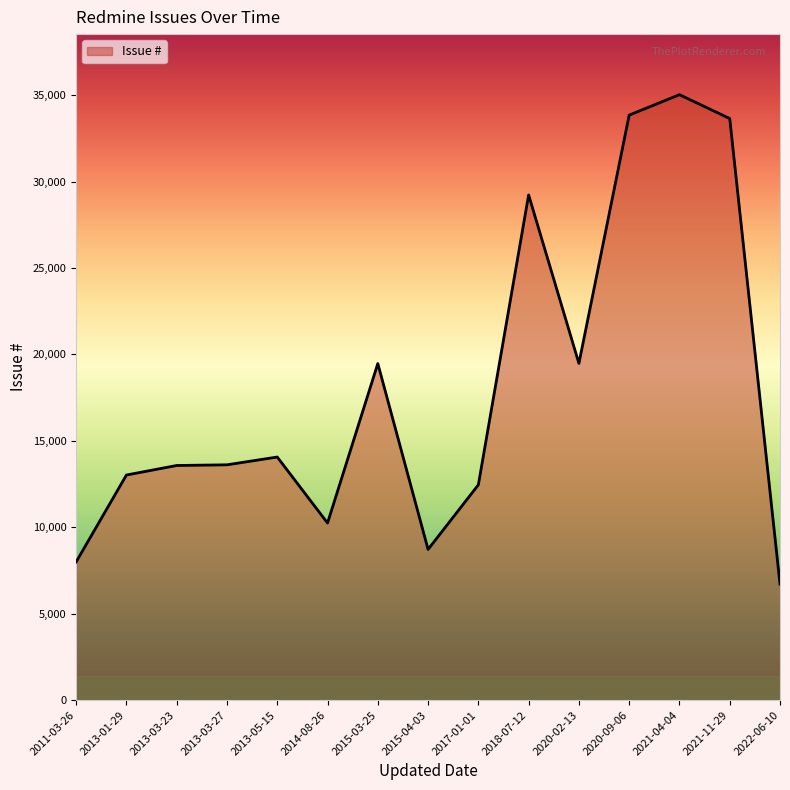

Approximately how many times larger is the value at 2018-07-12 compared to 2013-03-23?

2.2